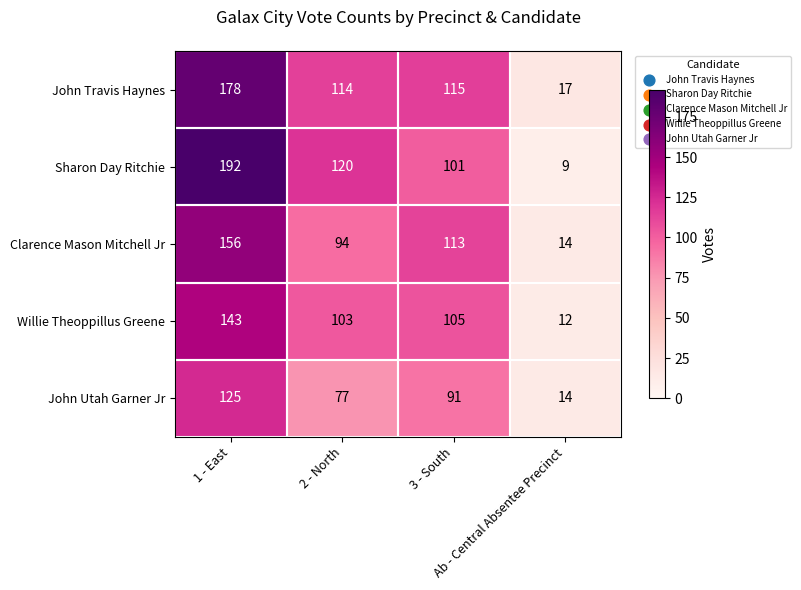

How many Sharon Day Ritchie values are between 101 and 192?

3